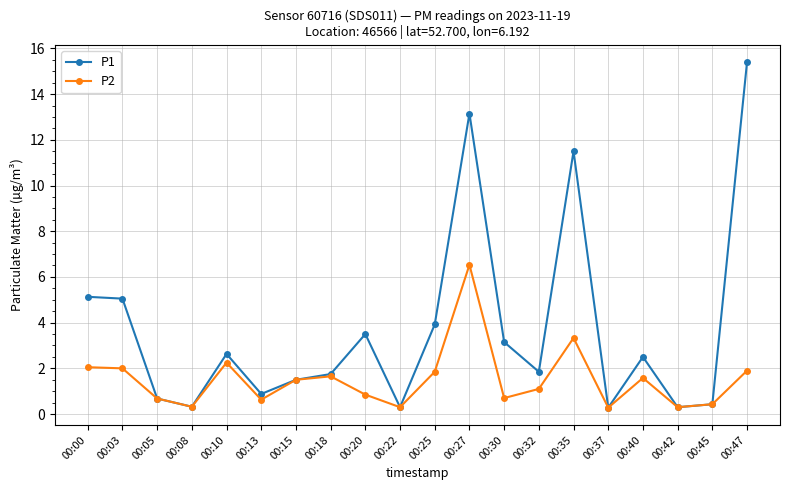

Which category has the highest value in the P2 series?

00:27